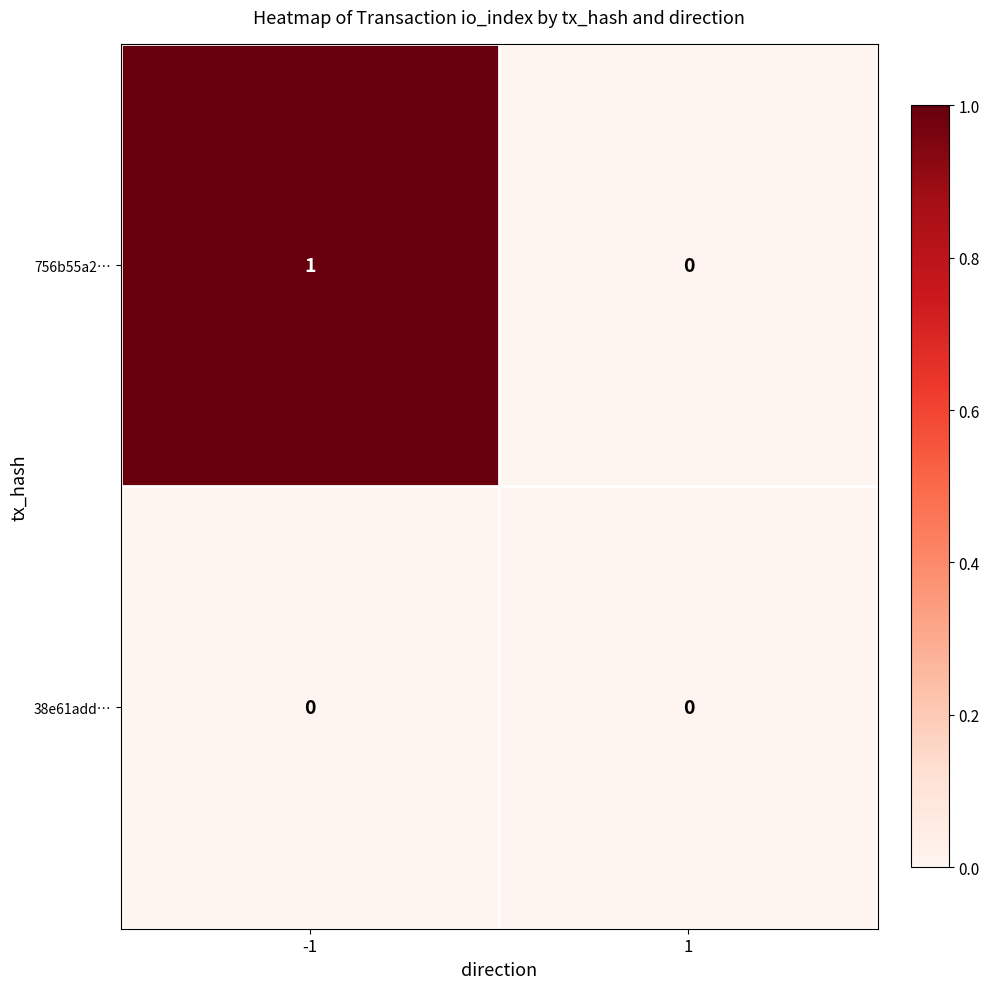

Which series has the largest range (max minus min)?

756b55a2…